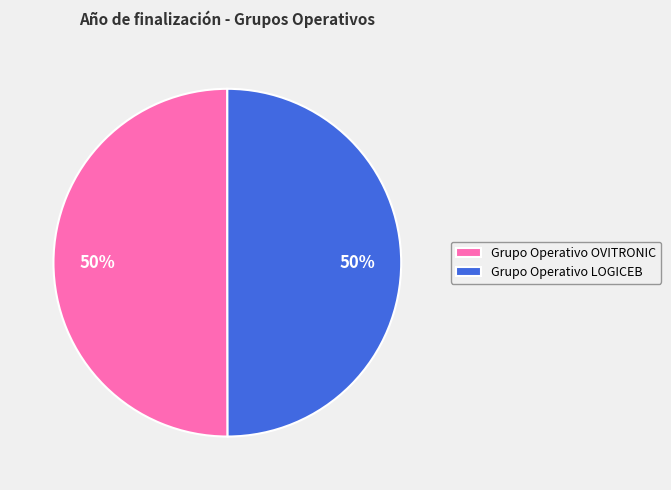

The Grupo Operativo OVITRONIC slice represents 50% of the pie. True or false?

True